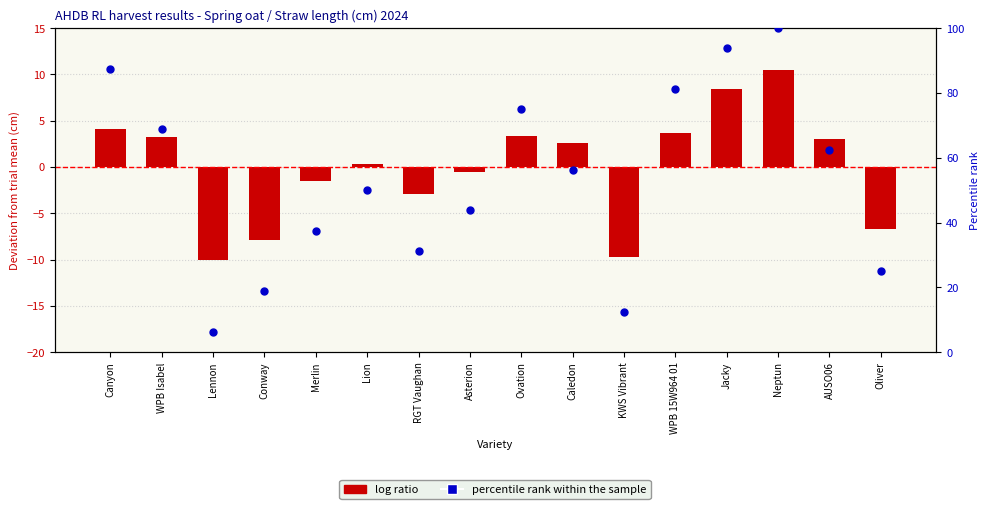

What are all the series names shown in the legend?

log ratio, percentile rank within the sample